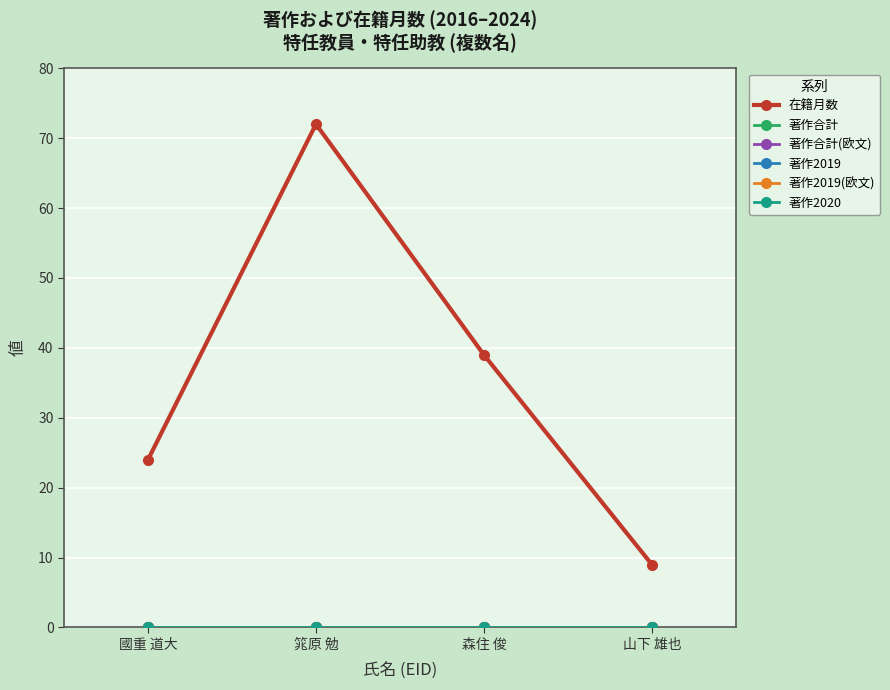

Which series changed the most between 森住 俊 and 山下 雄也?

在籍月数